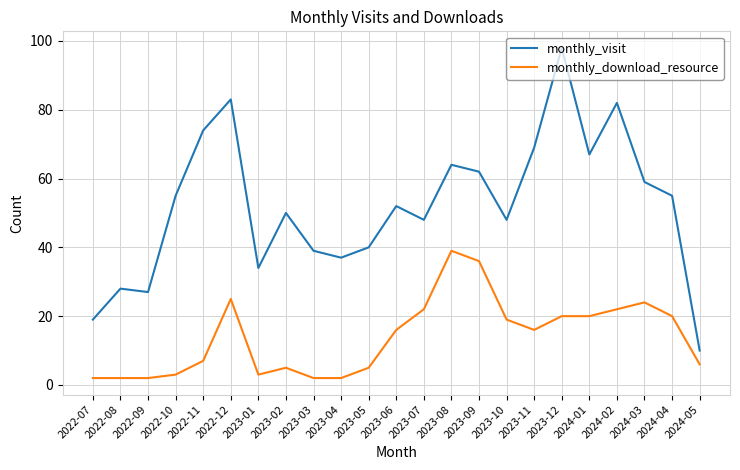

At which label does monthly_visit first exceed 52?

2022-10